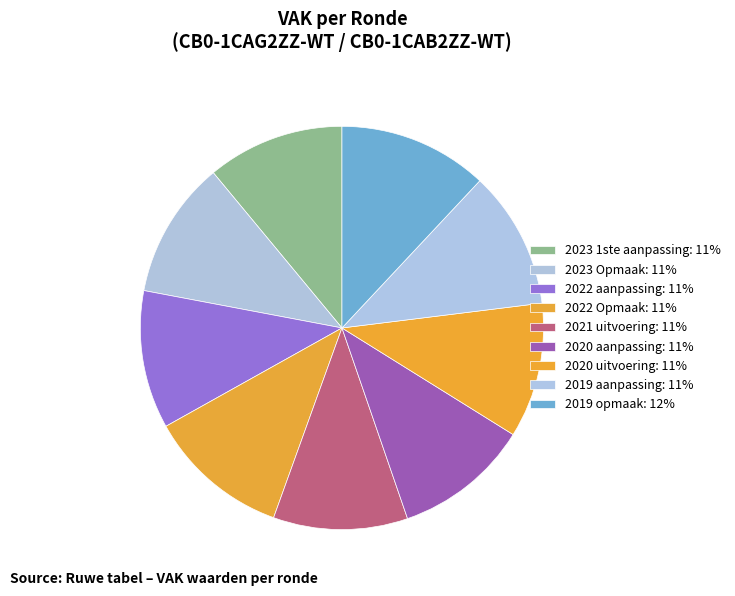

What percentage do 2021 uitvoering and 2020 aanpassing together represent?

21.6%